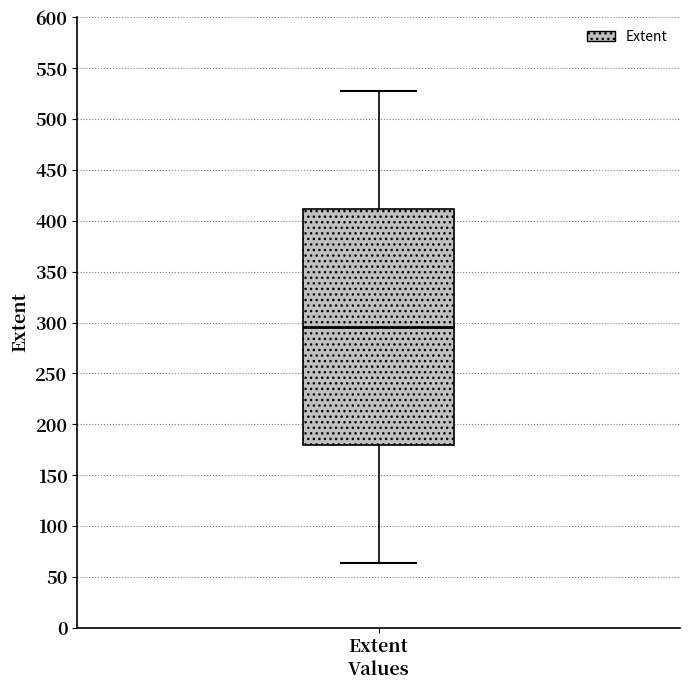

Read this box plot against the y-axis: the position of the median line, the range covered by the box, and the ends of both whiskers. The values are not printed on the chart, so give them approximately, as read against the axis.

median 295, box 180 to 410, whiskers 65 to 530